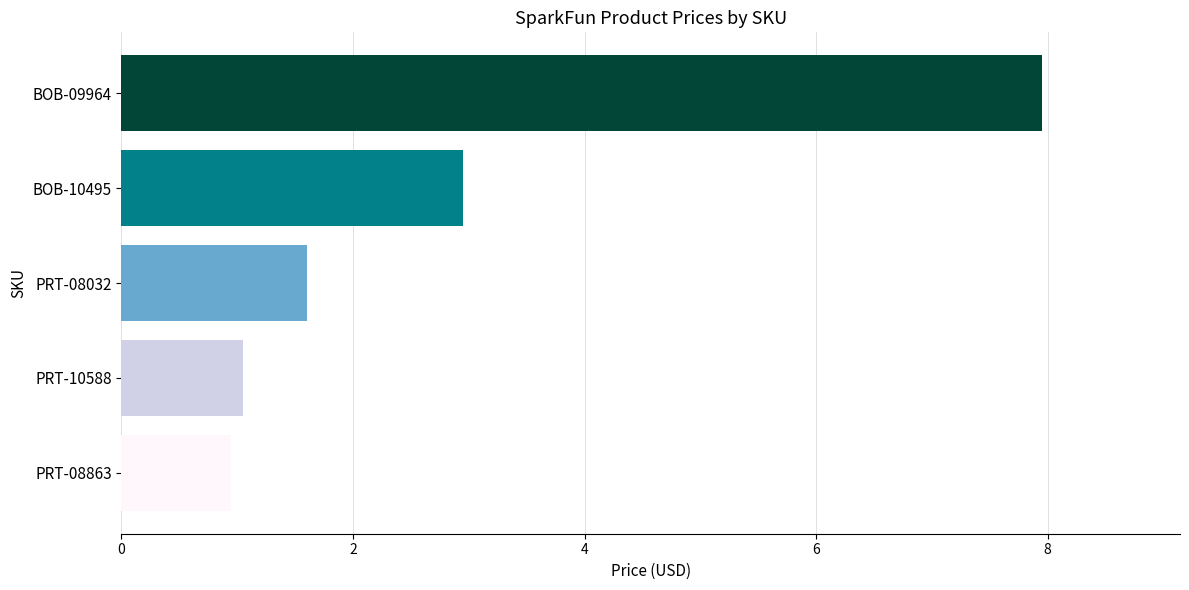

How many series are shown in this chart?

1